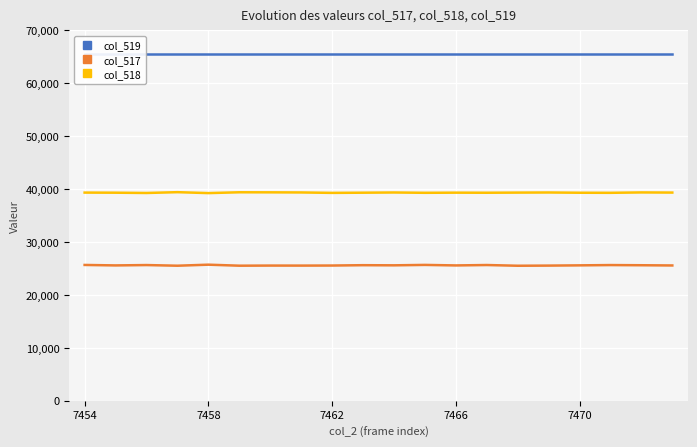

True or false: col_518 and col_517 cross at least once.

False